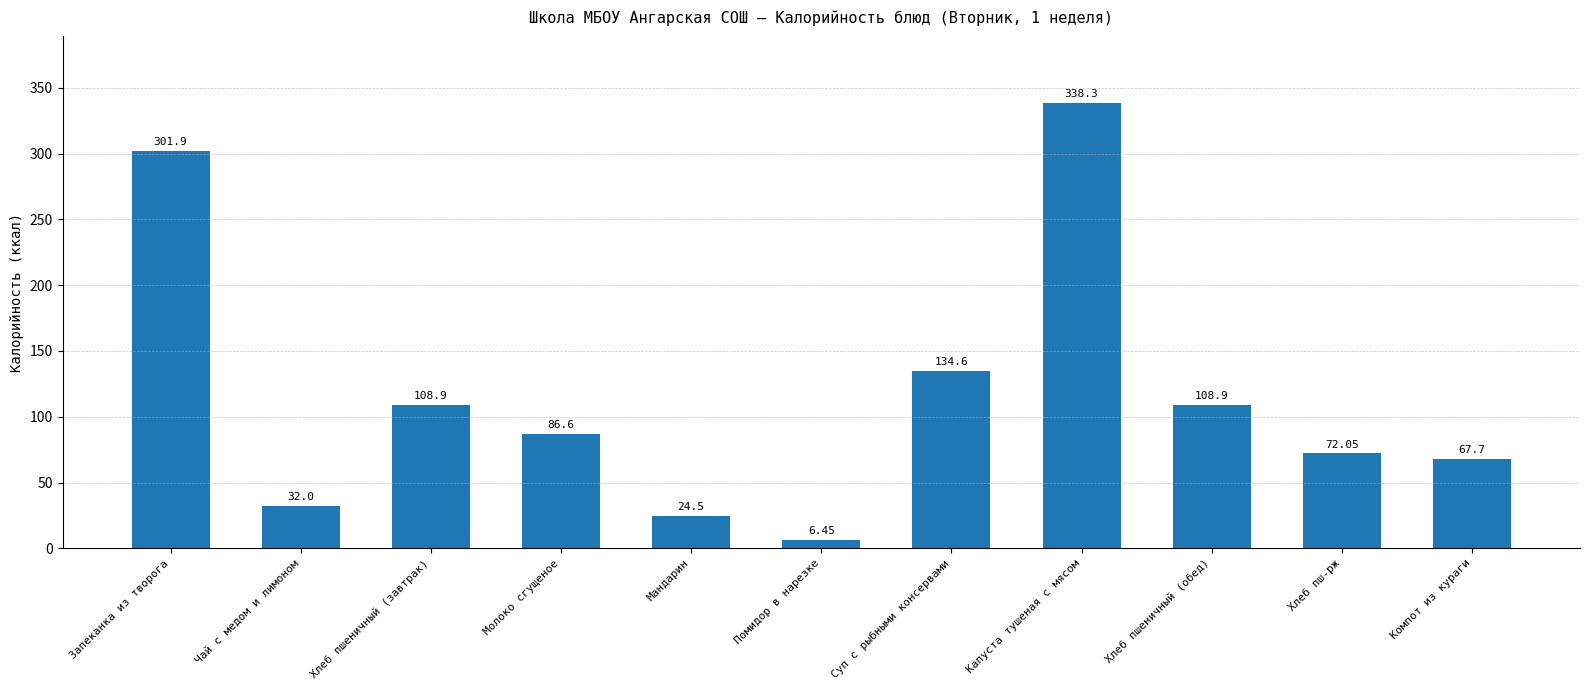

Approximately how many times larger is the value at Хлеб пшеничный (обед) compared to Молоко сгущеное?

1.3